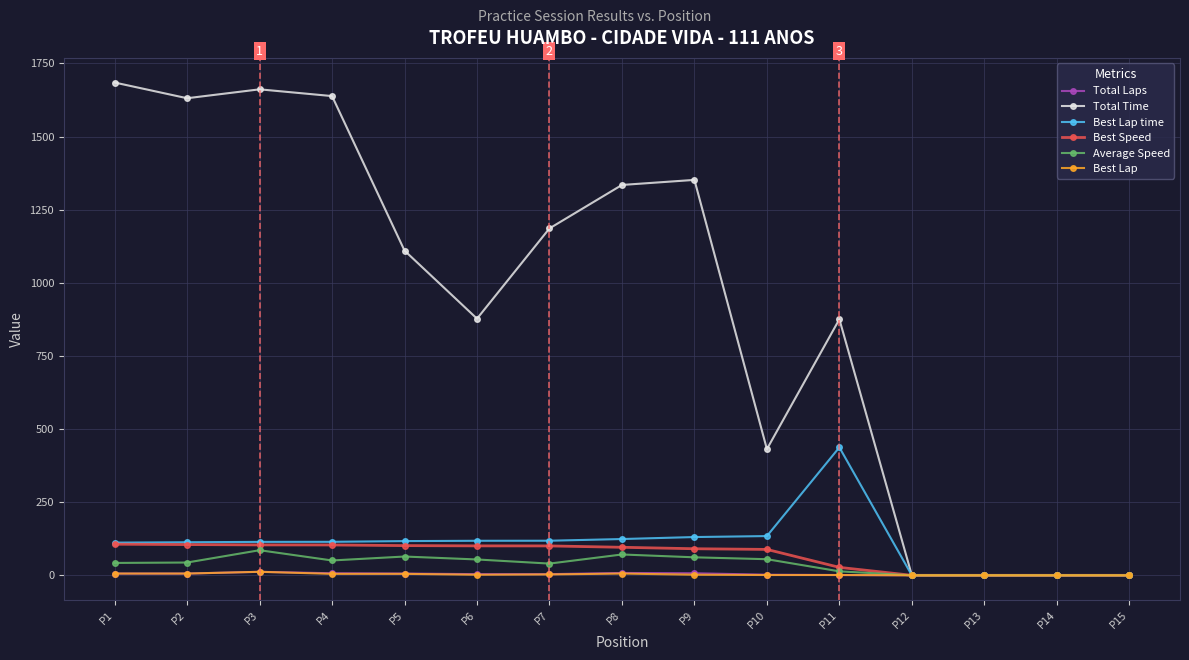

Which series has the widest spread of values?

Total Time